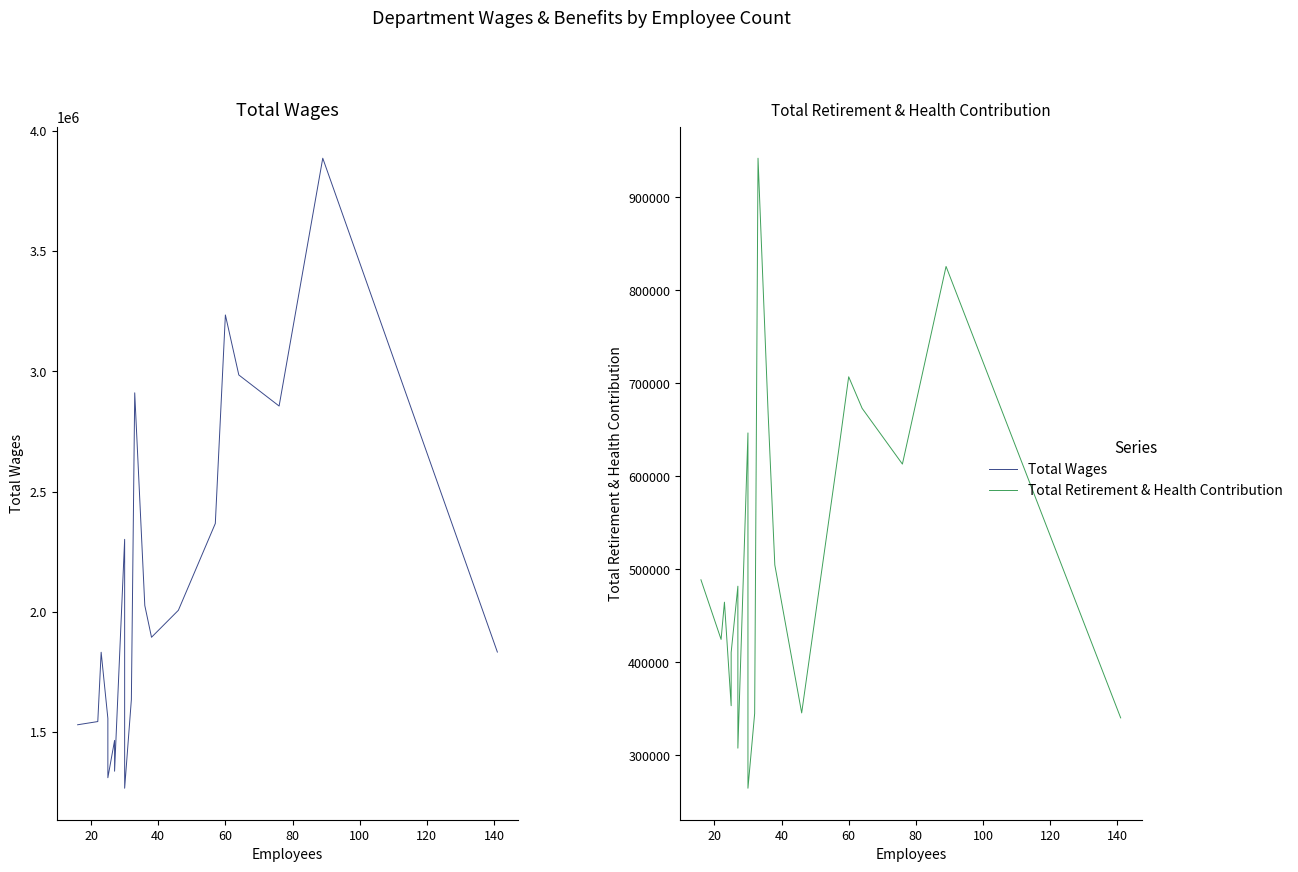

Is the value of Total Wages at 18 greater than the value of Total Retirement & Health Contribution at 10?

Yes